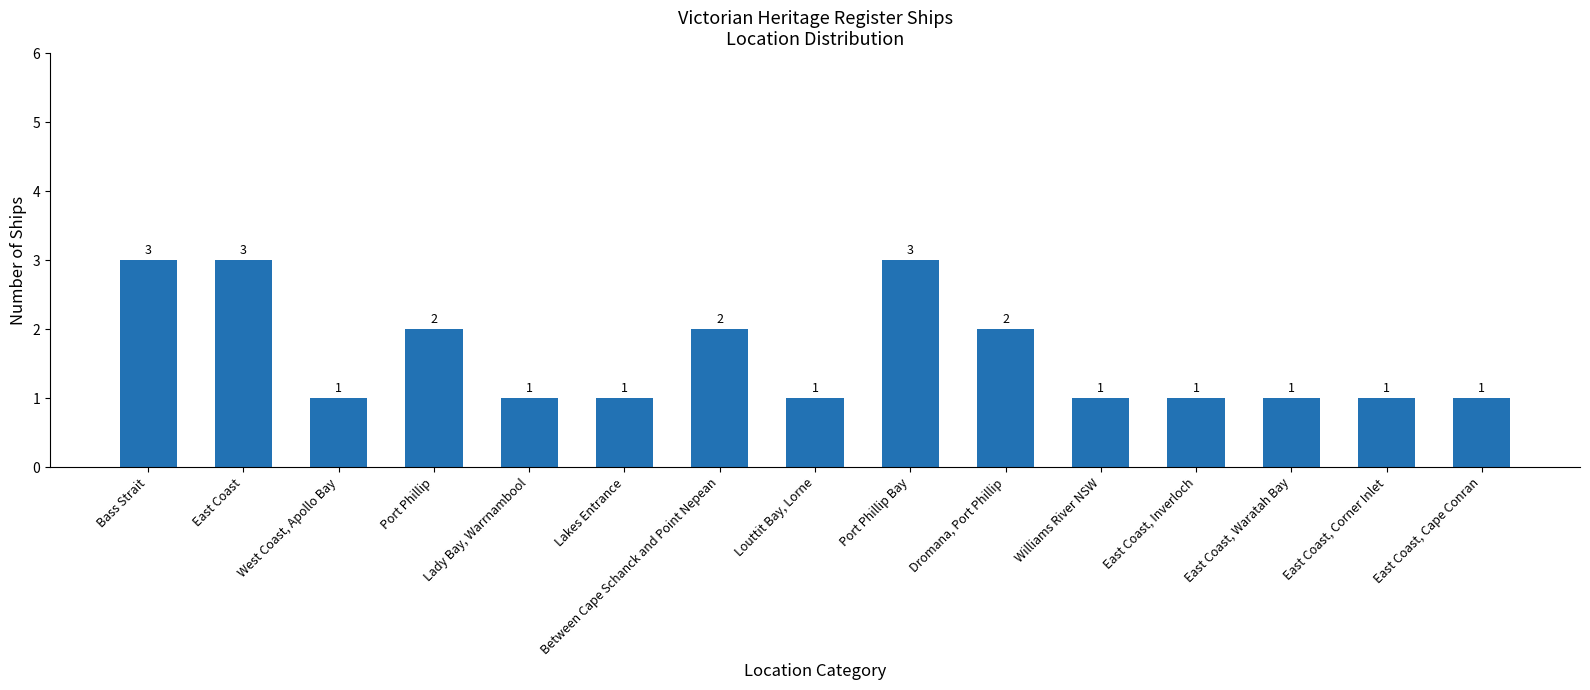

What is the difference between the maximum and second lowest values?

2